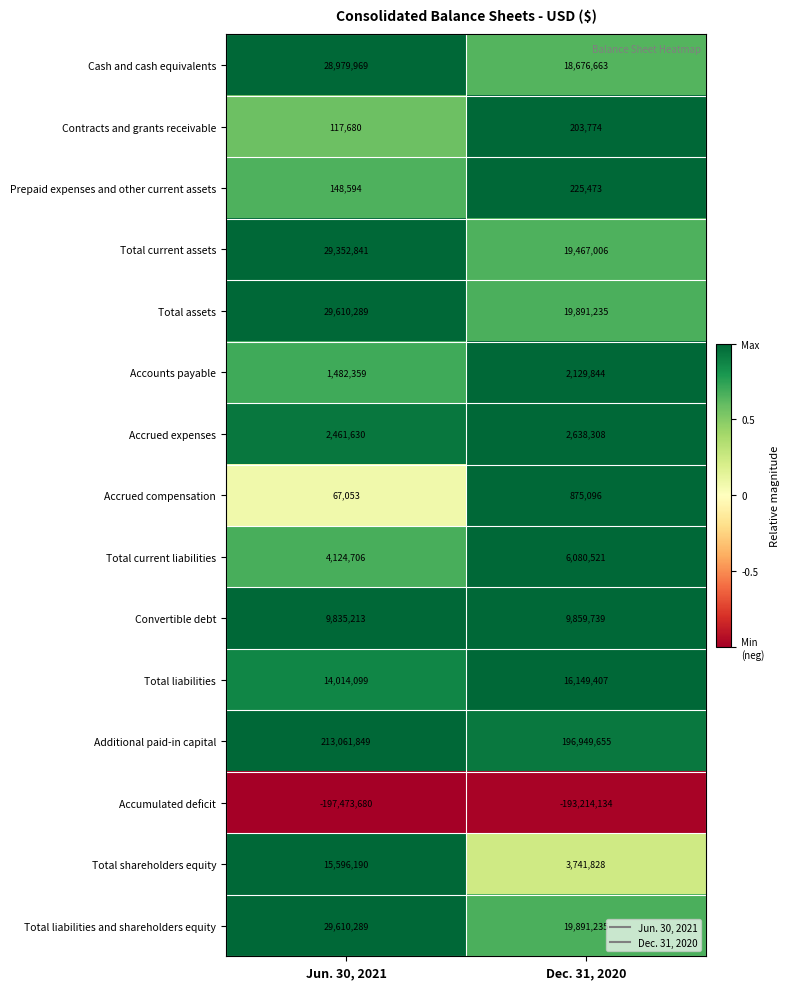

Between Jun. 30, 2021 and Dec. 31, 2020, which series saw the biggest shift?

Additional paid-in capital